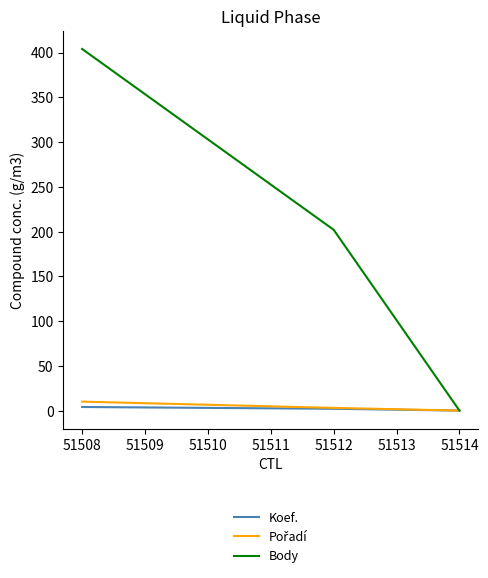

Is it true that Body equals 202 at 51512?

True